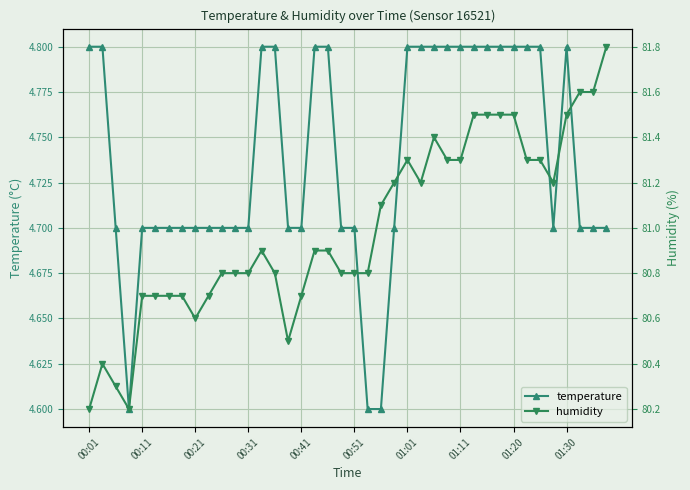

True or false: temperature and humidity cross at least once.

False